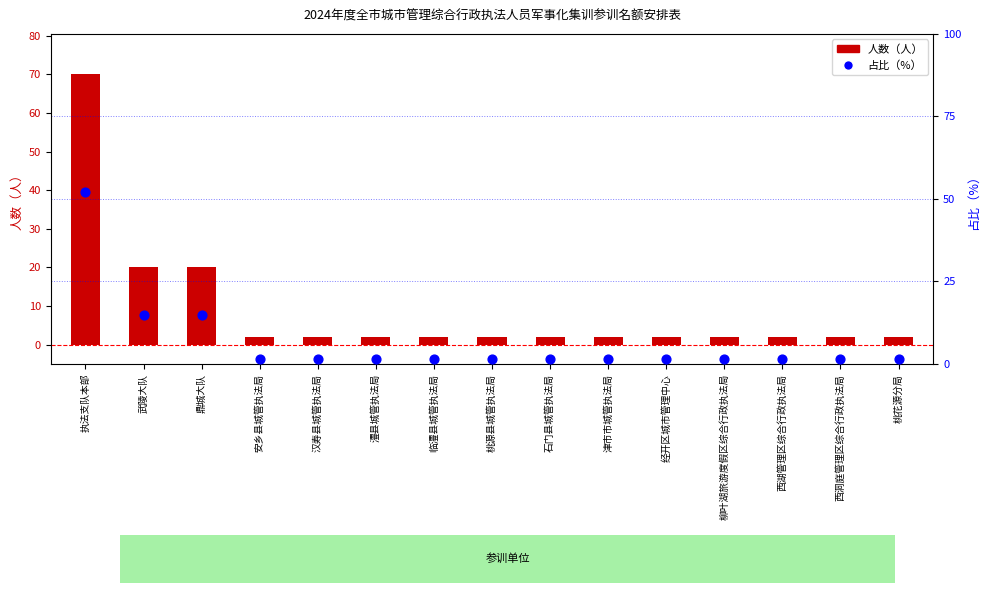

At which category is the sum across all series the highest?

执法支队本部